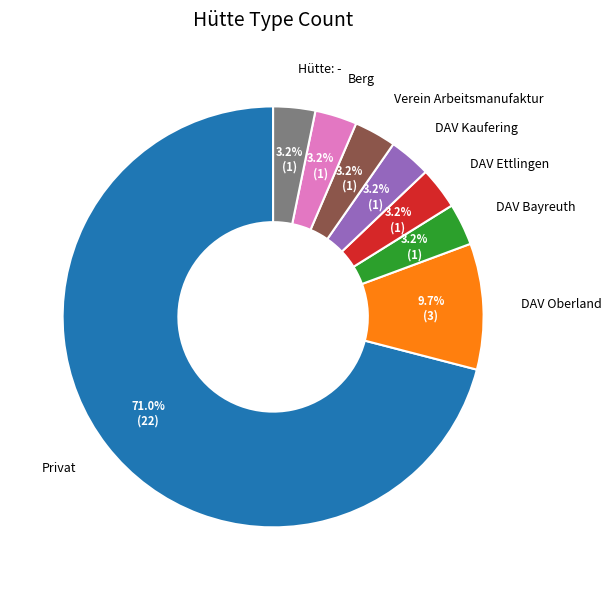

Approximately how many times larger is the value at Berg compared to Hütte: -?

1.0